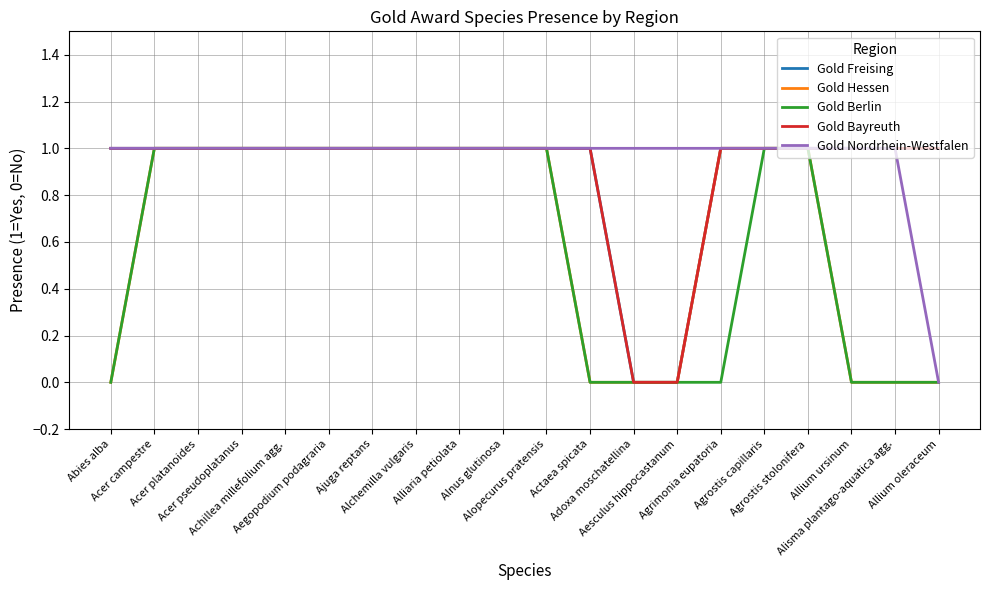

True or false: Gold Hessen and Gold Freising cross at least once.

False